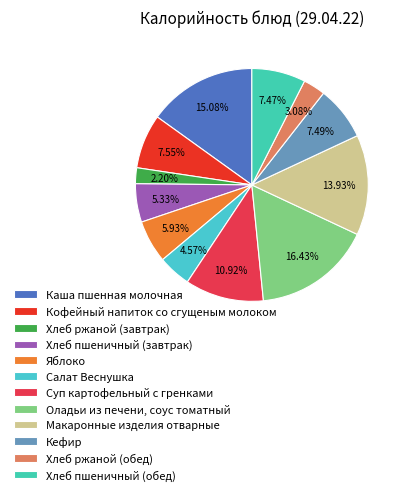

What is the smallest slice in the pie chart?

Хлеб ржаной (завтрак)